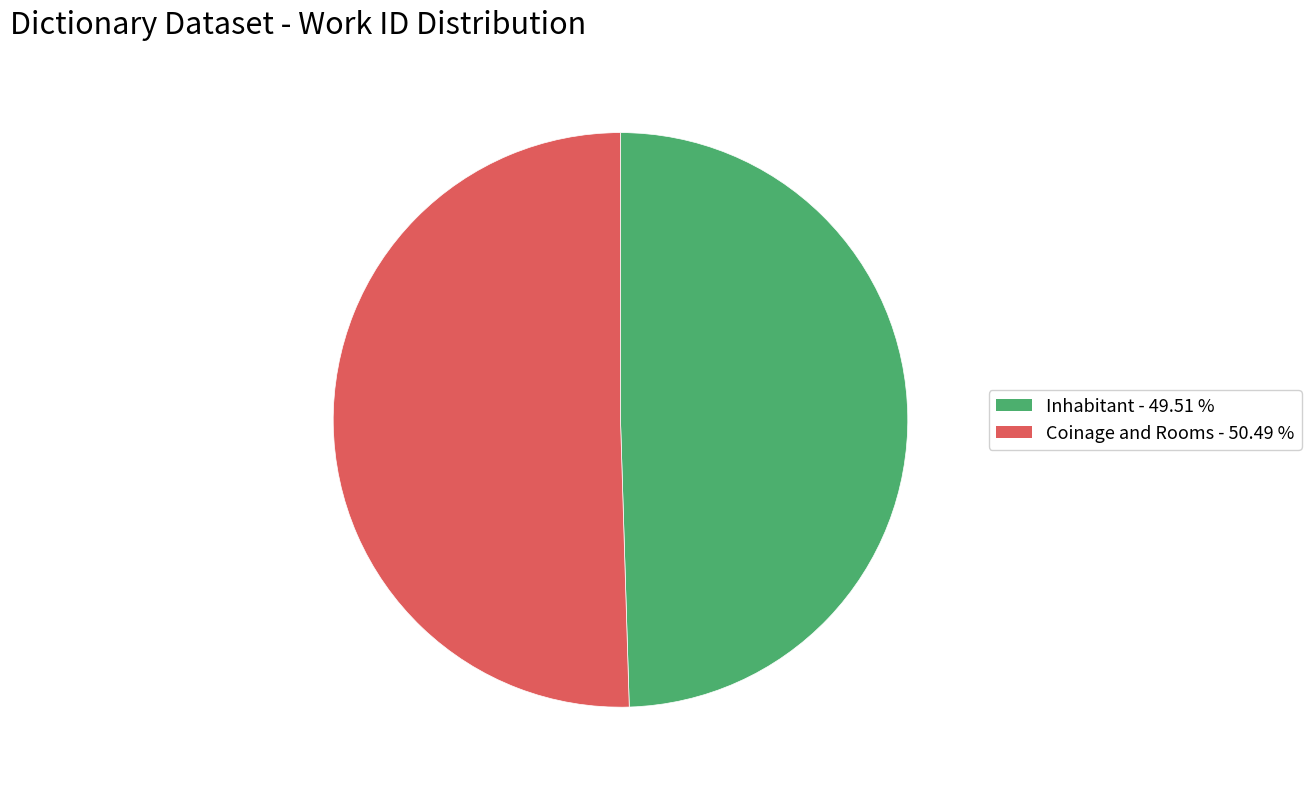

Which category accounts for the majority?

Coinage and Rooms